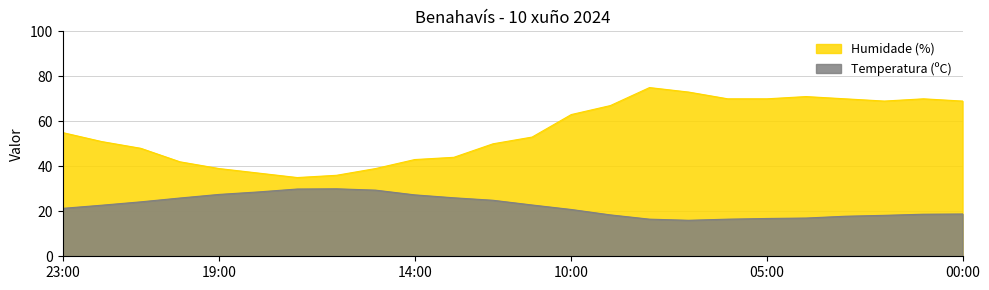

Is it true that Temperatura (ºC) equals 29.4 at 15:00?

True